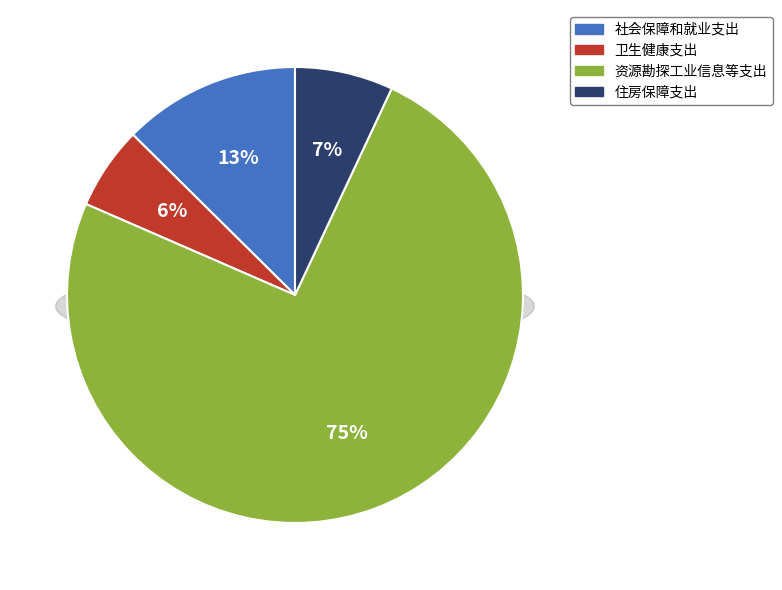

What is the total percentage of 资源勘探工业信息等支出 and 卫生健康支出?

80.4%